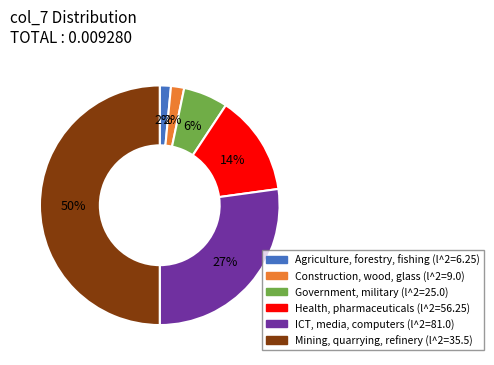

To the nearest percent, what is the average slice percentage?

17%